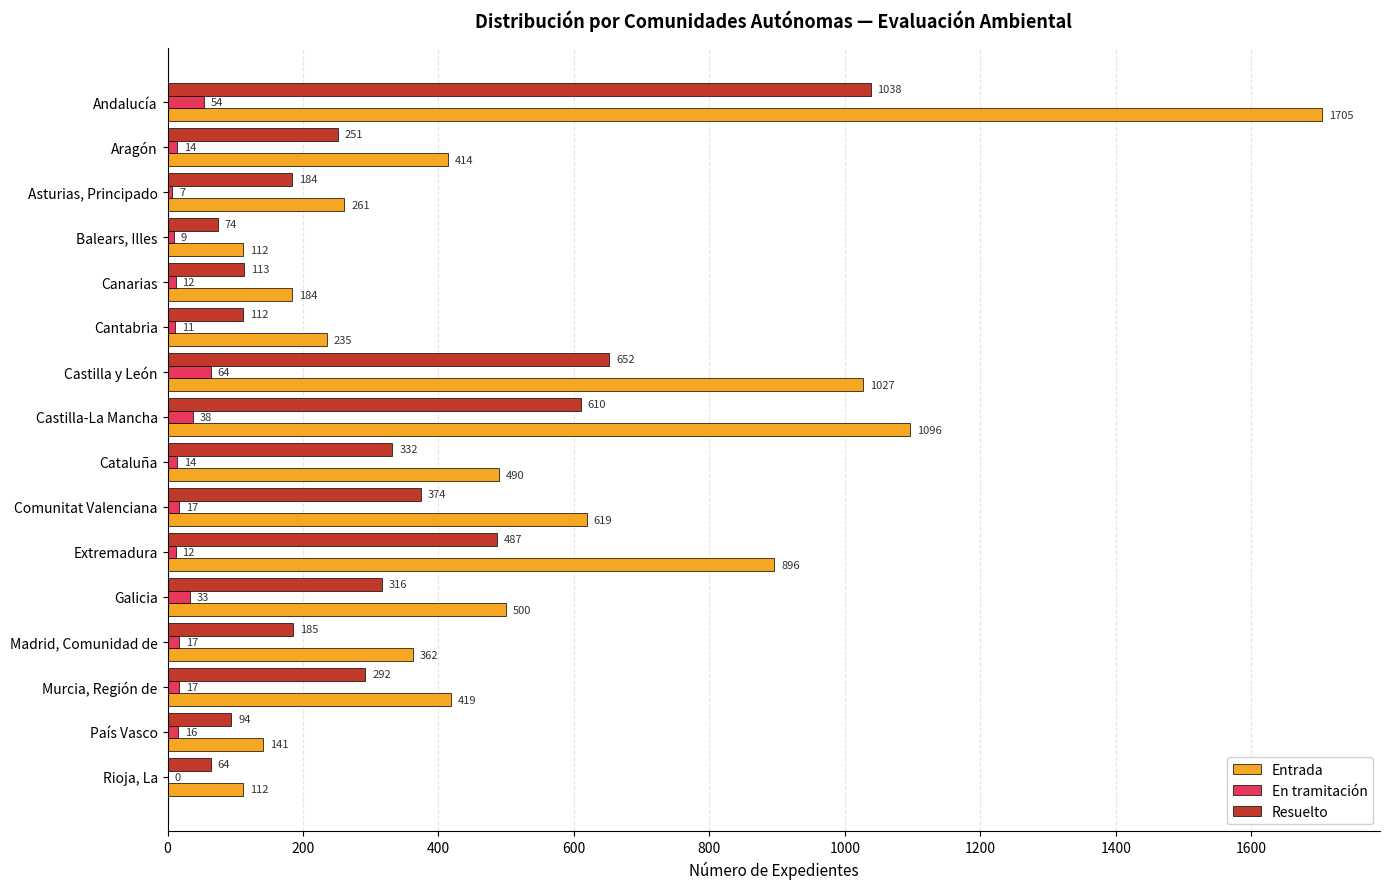

At which label is Resuelto closest to 551?

Castilla-La Mancha